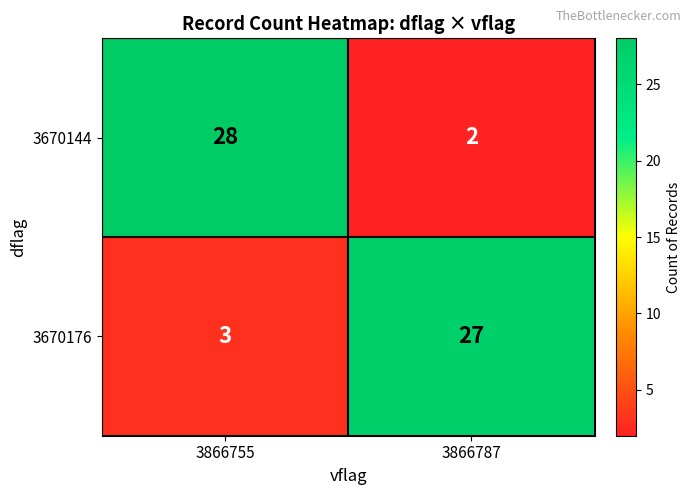

List the labels in order of 3670144 value, largest first.

3866755, 3866787